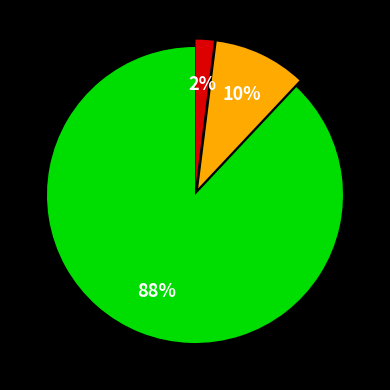

Is there any slice that represents more than half of the pie?

Yes